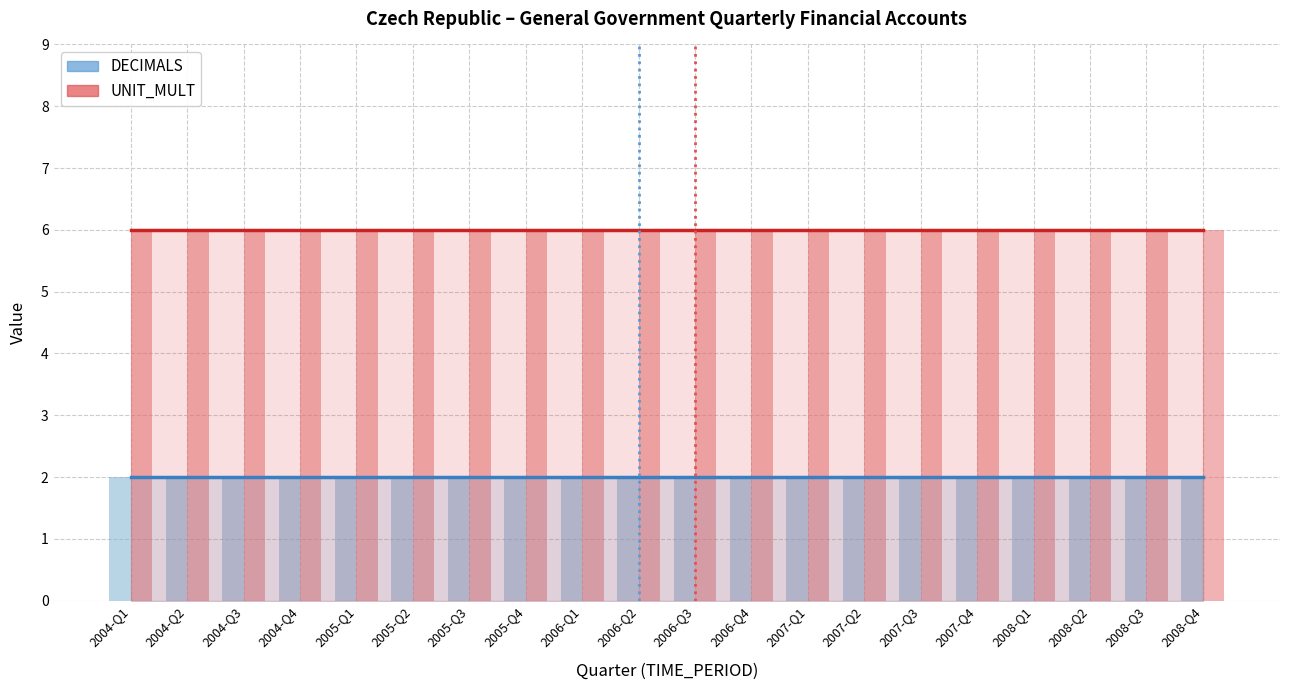

Rank the categories by DECIMALS value from highest to lowest.

2004-Q1, 2004-Q2, 2004-Q3, 2004-Q4, 2005-Q1, 2005-Q2, 2005-Q3, 2005-Q4, 2006-Q1, 2006-Q2, 2006-Q3, 2006-Q4, 2007-Q1, 2007-Q2, 2007-Q3, 2007-Q4, 2008-Q1, 2008-Q2, 2008-Q3, 2008-Q4